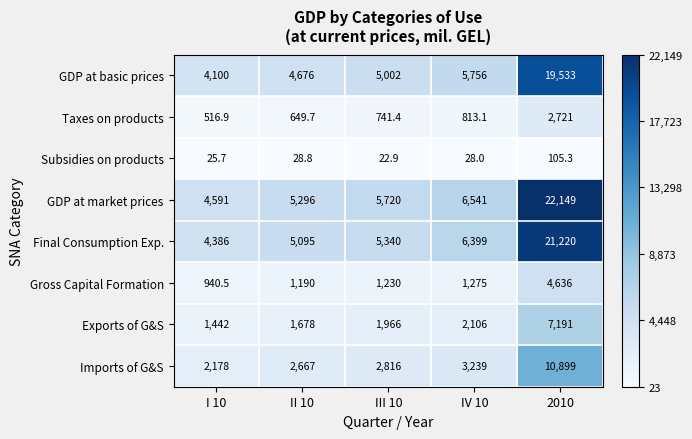

What is the total value across all series at IV 10?

26157.1